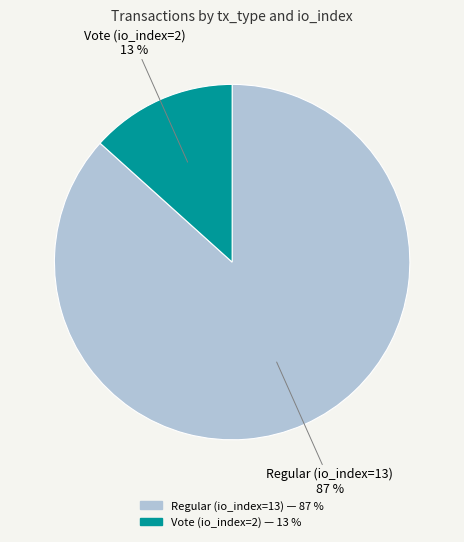

Count the number of slices in the pie.

2